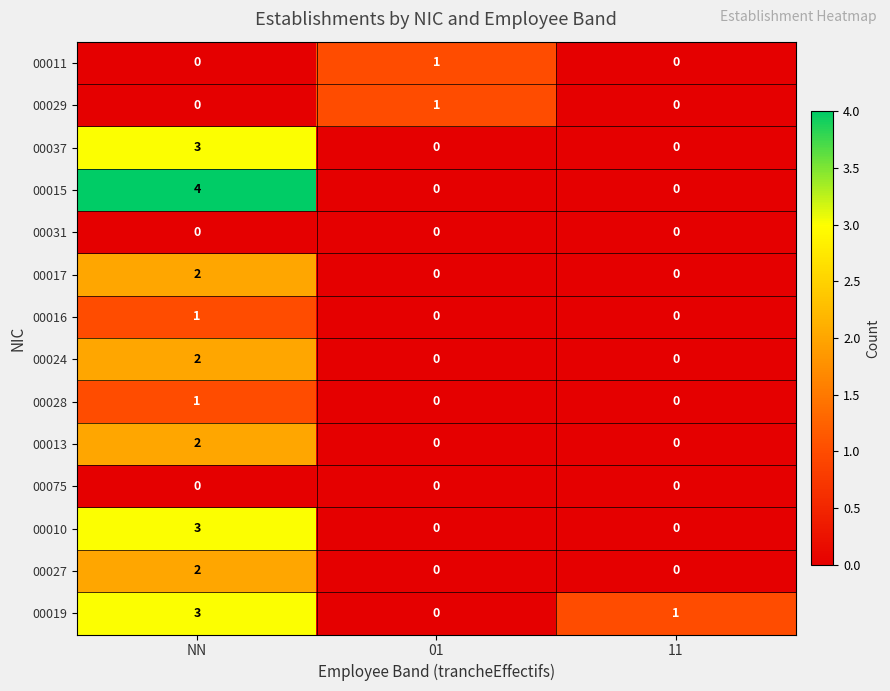

What is the total value across all series at 11?

1